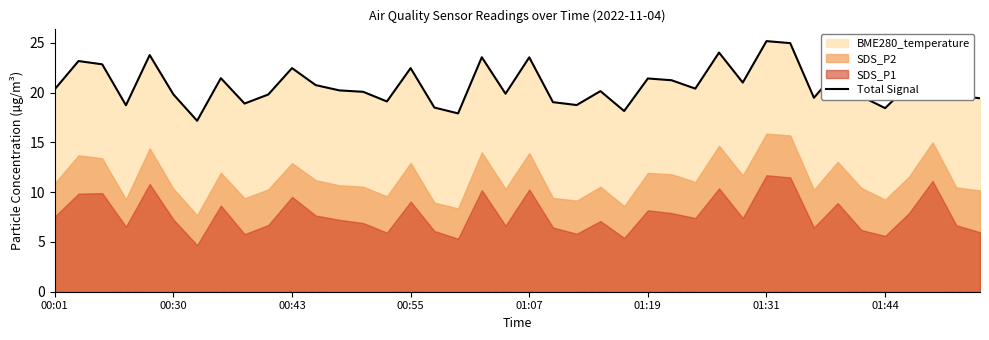

What is the minimum value for Total Signal?

17.2